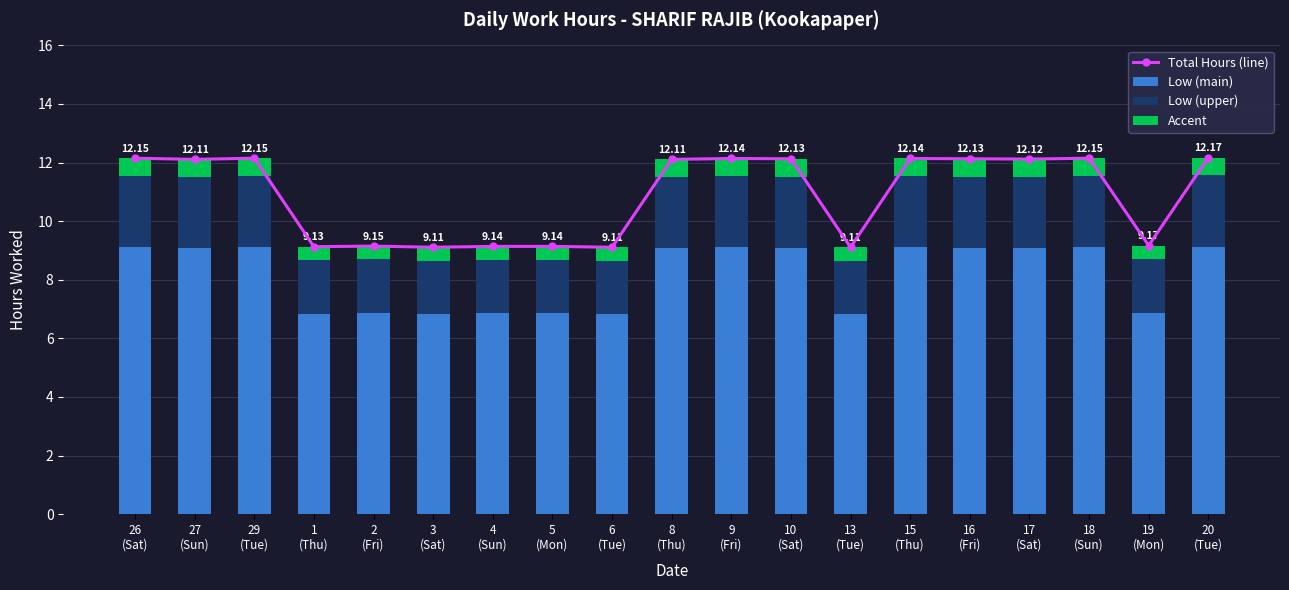

Reading right to left, extract all data points from this chart.

Total Hours (line): 12.2	9.2	12.2	12.1	12.1	12.1	9.1	12.1	12.1	12.1	9.1	9.1	9.1	9.1	9.2	9.1	12.2	12.1	12.2
Low (main): 9.1	6.9	9.1	9.1	9.1	9.1	6.8	9.1	9.1	9.1	6.8	6.9	6.9	6.8	6.9	6.8	9.1	9.1	9.1
Low (upper): 2.4	1.8	2.4	2.4	2.4	2.4	1.8	2.4	2.4	2.4	1.8	1.8	1.8	1.8	1.8	1.8	2.4	2.4	2.4
Accent: 0.6	0.5	0.6	0.6	0.6	0.6	0.5	0.6	0.6	0.6	0.5	0.5	0.5	0.5	0.5	0.5	0.6	0.6	0.6